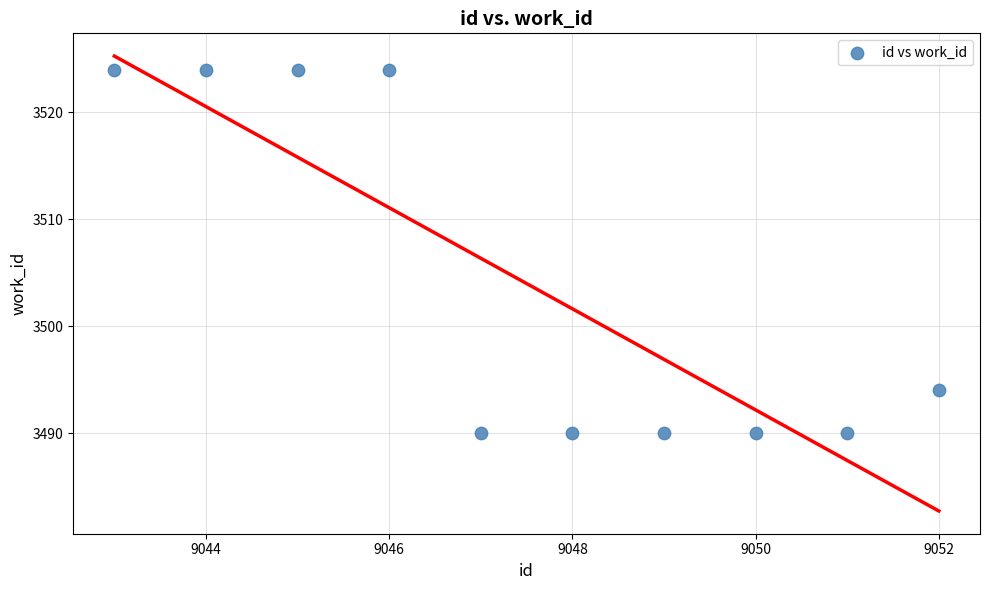

What Y value in the scatter plot is closest to 3507?

3494